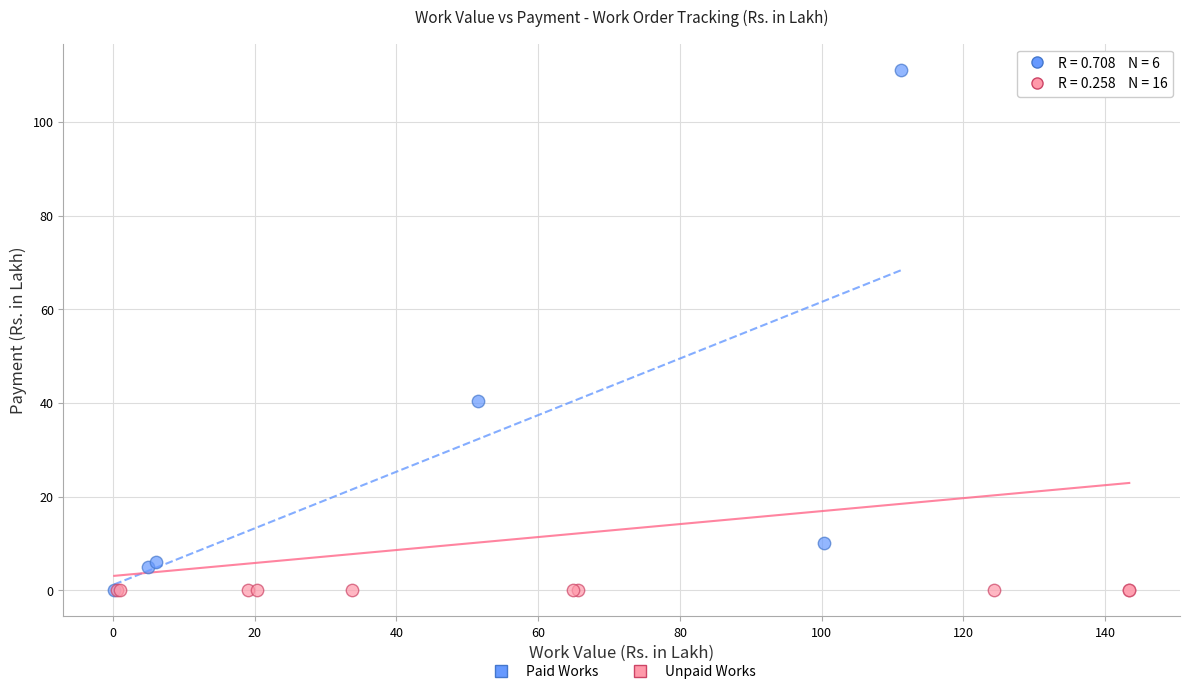

Which series contains the highest Y value?

Paid Works